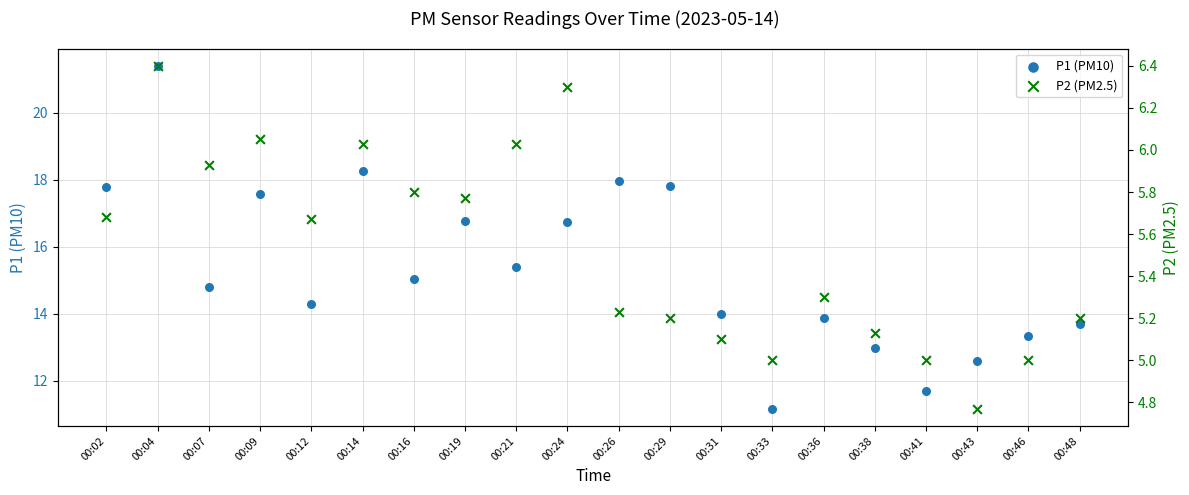

At which category is the sum across all series the highest?

00:04